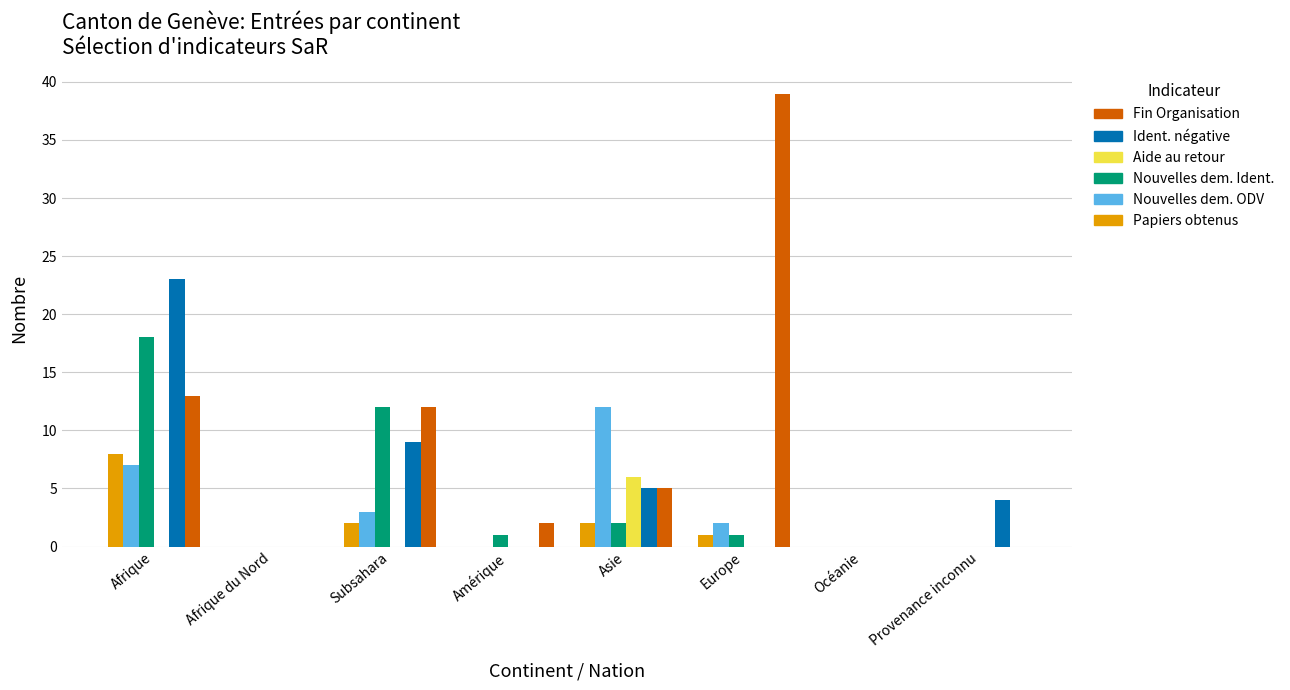

What is the sum of the Nouvelles dem. ODV values at Provenance inconnu and Subsahara?

3